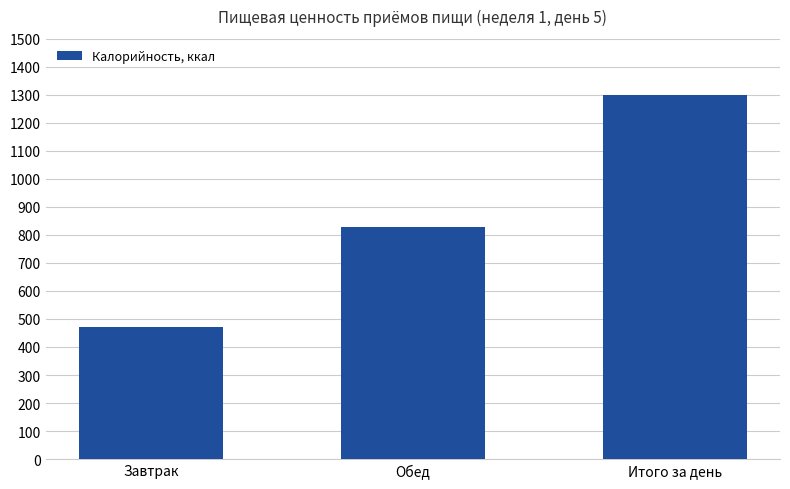

The chart shows a value of 1937 at Итого за день. True or false?

False